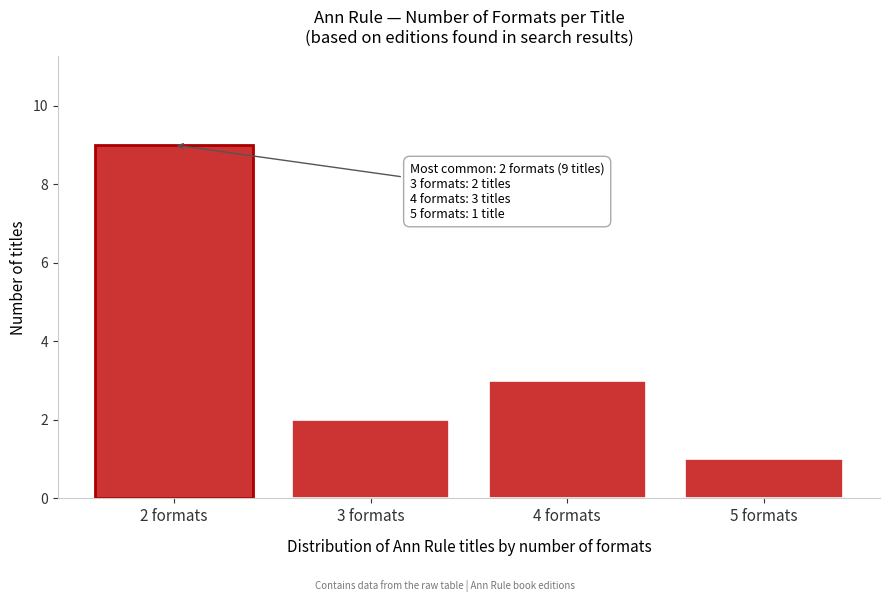

Over which range of the x-axis is the bar tallest?

1.5 to 2.5